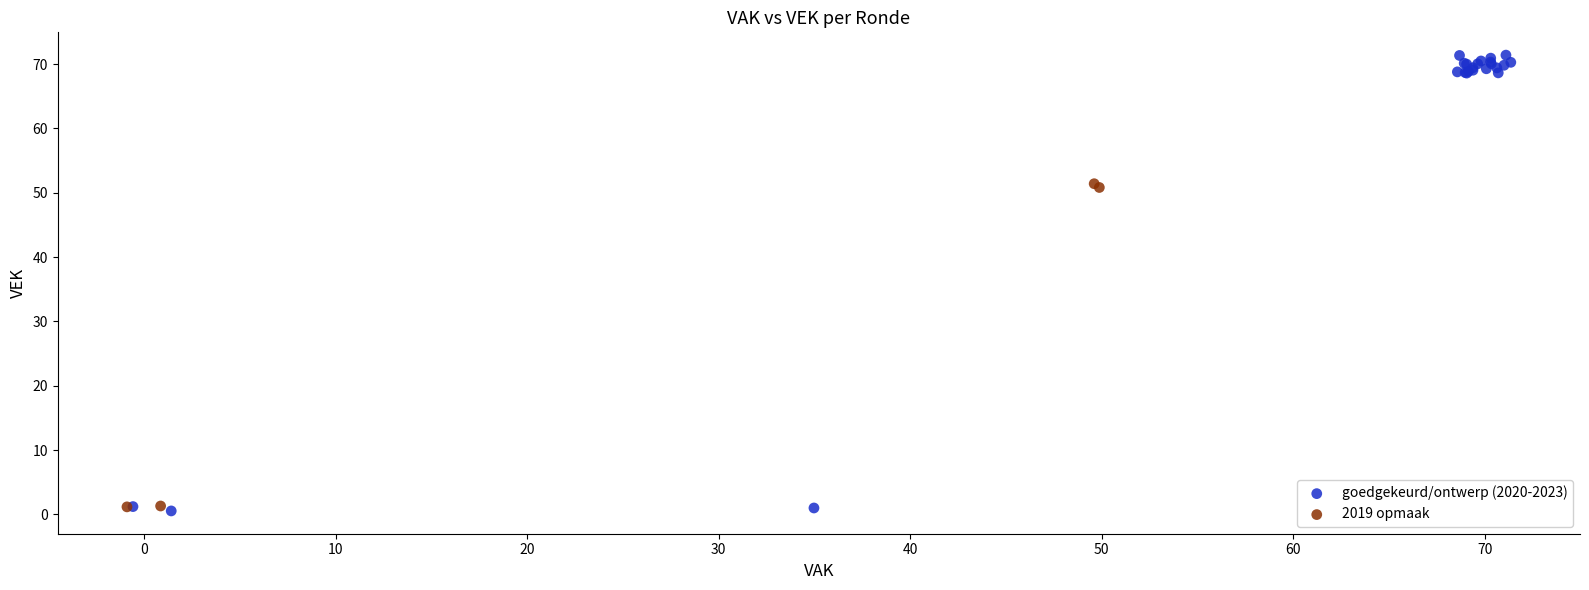

Which series has the widest spread of Y values?

goedgekeurd/ontwerp (2020-2023)